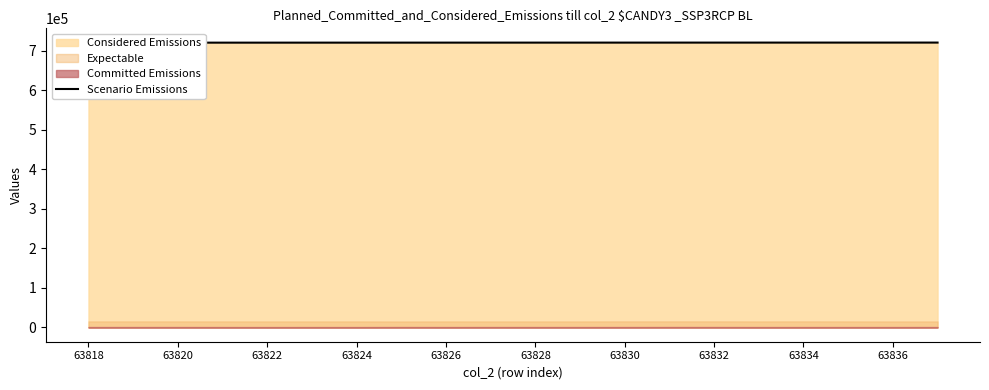

How many lines are shown in the chart?

1